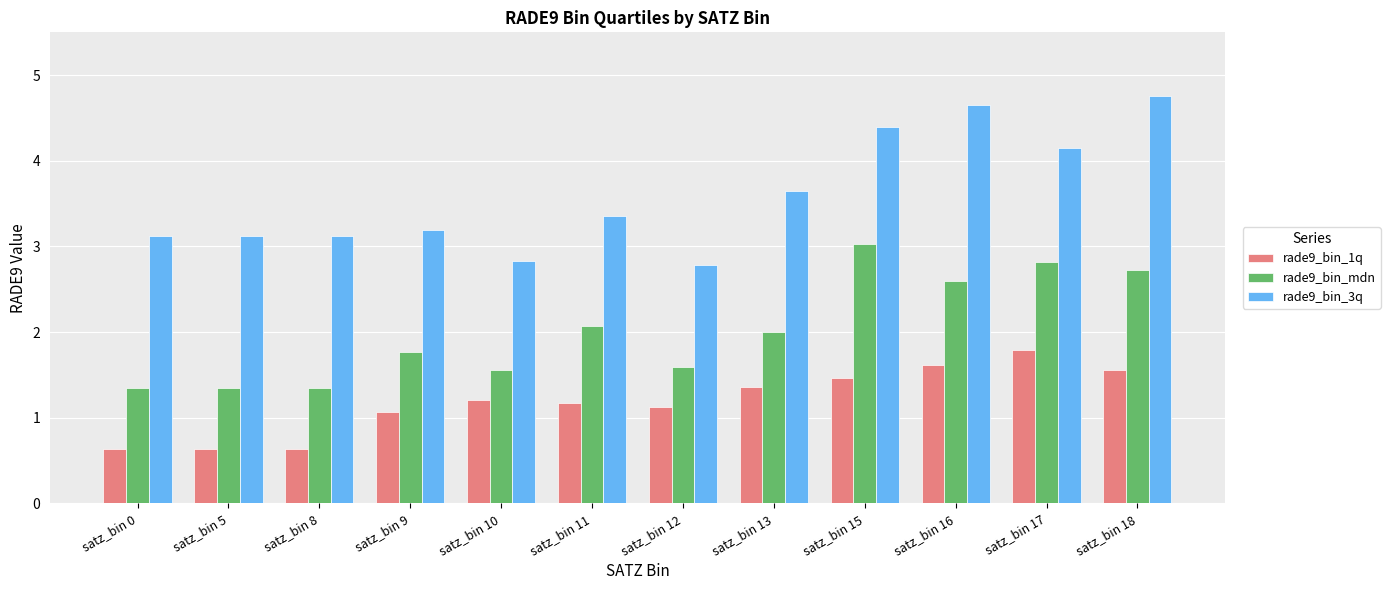

True or false: rade9_bin_mdn has a value of 1.4 at satz_bin 5.

True